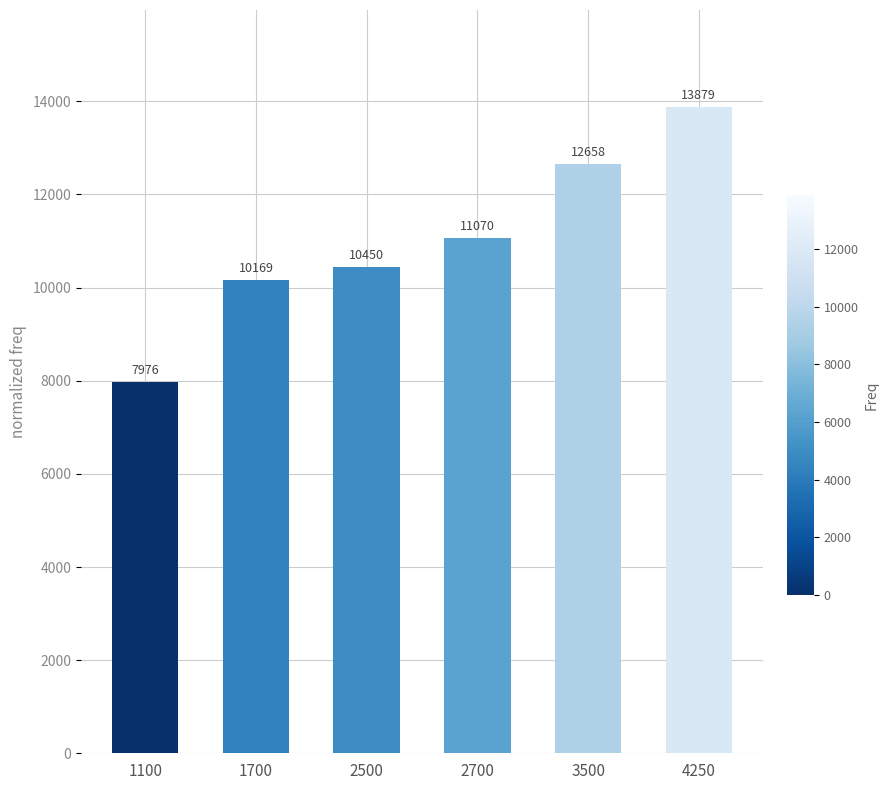

The chart shows a value of 6337 at 3500. True or false?

False